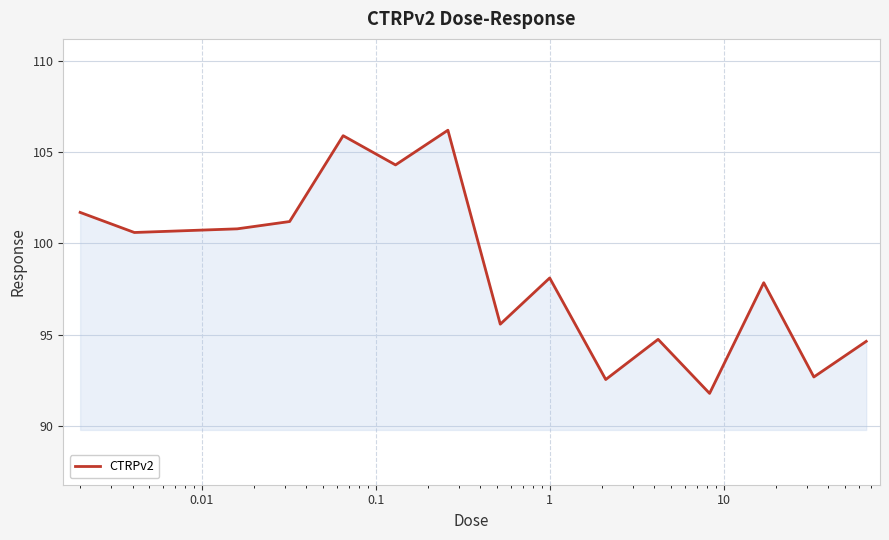

What is the smallest value displayed?

91.8